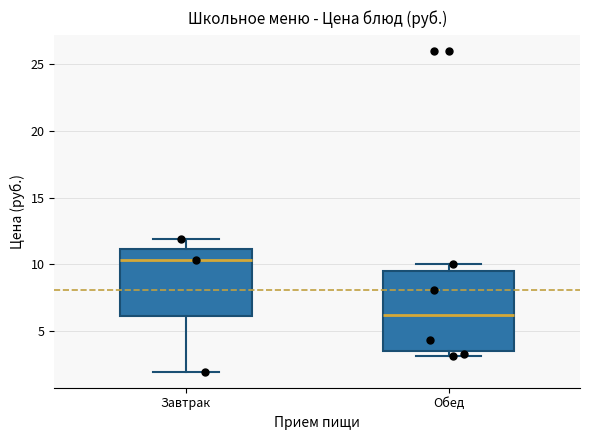

Reading left to right, transcribe this box plot: for each box, give where its median line is, the range the box spans, and where its two whiskers end, as read against the y-axis. The values are not printed on the chart, so give them approximately, as read against the axis.

Завтрак: median 10.5, box 6.0 to 11.0, whiskers 2.0 to 12.0
Обед: median 6.0, box 3.5 to 9.5, whiskers 3.0 to 10.0